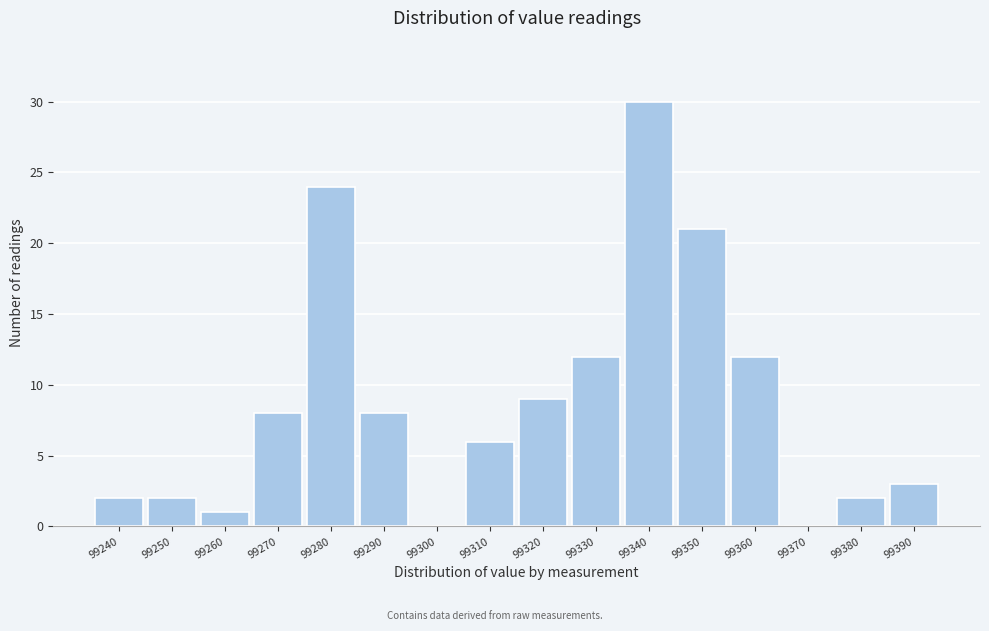

Reading right to left, extract all data points from this chart.

99390=3	99380=2	99370=0	99360=12	99350=21	99340=30	99330=12	99320=9	99310=6	99300=0	99290=8	99280=24	99270=8	99260=1	99250=2	99240=2